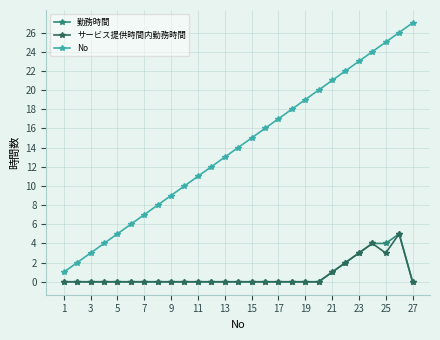

Which series has the widest spread of values?

No